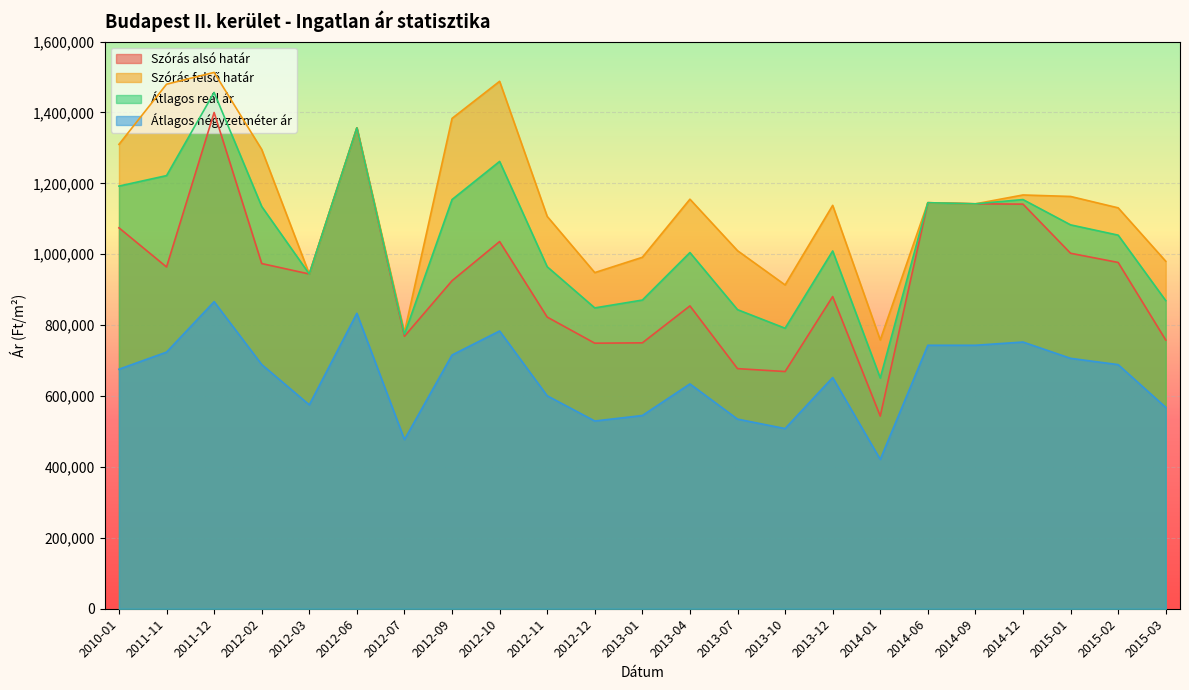

True or false: Szórás alsó határ and Átlagos reál ár intersect in this chart.

False